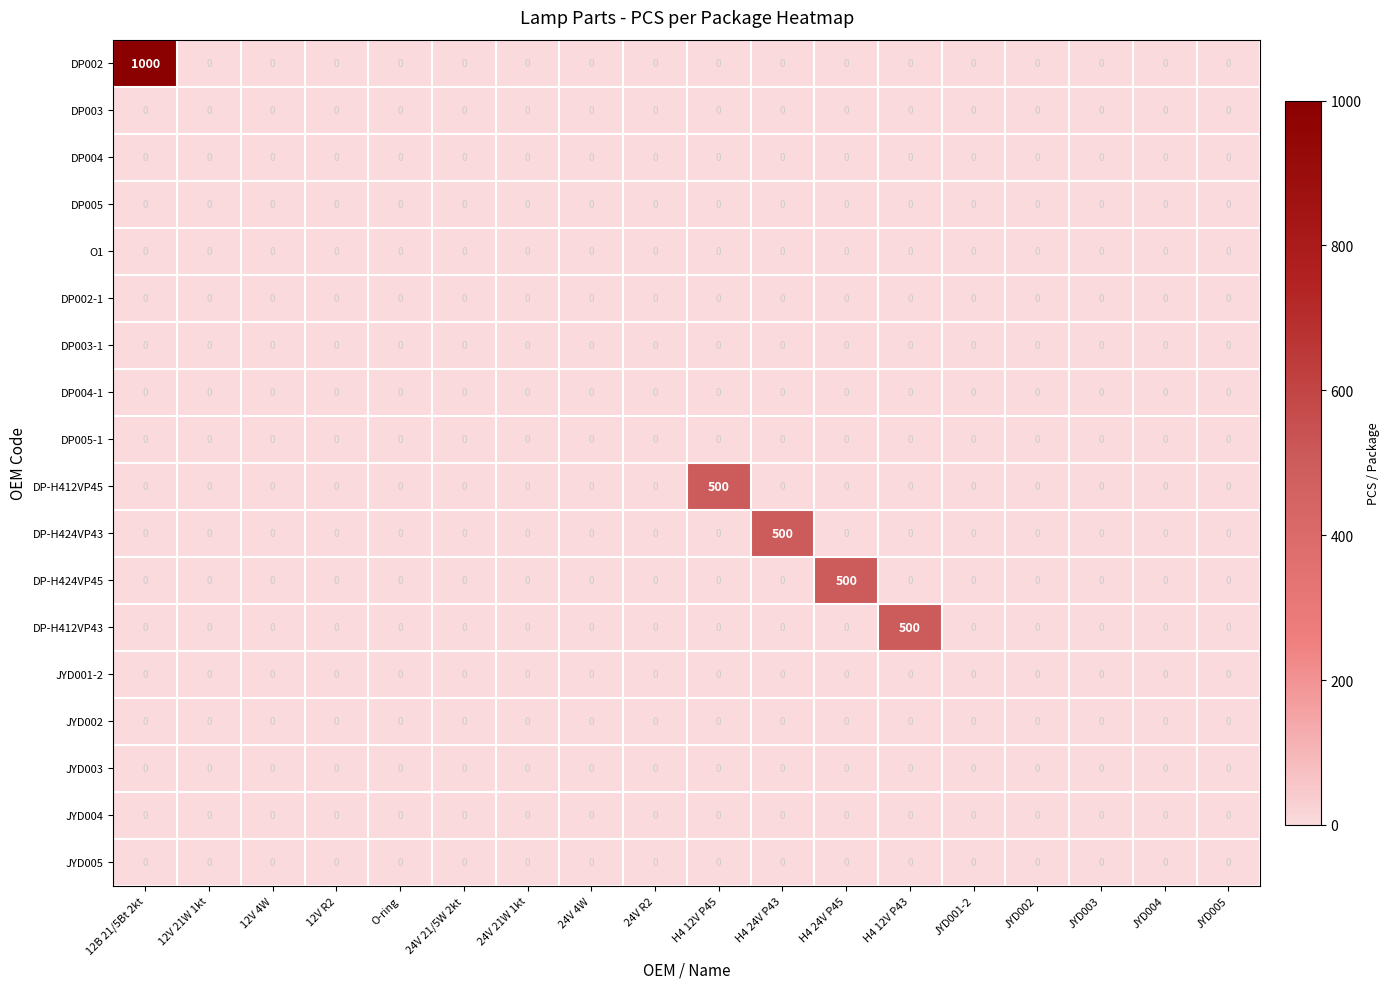

The DP-H412VP45 series shows 0 at O-ring. True or false?

True